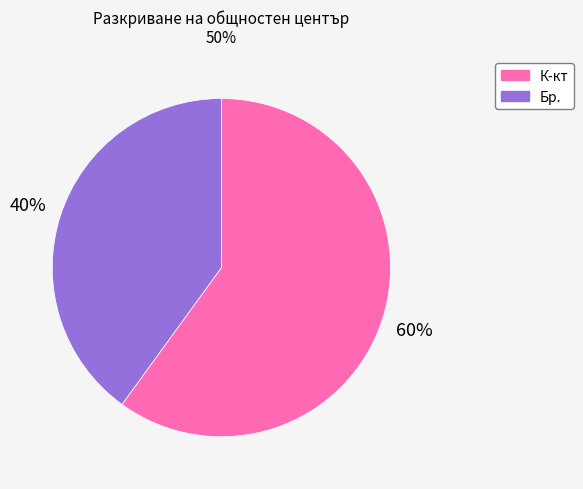

Which slice is the smallest?

Бр.